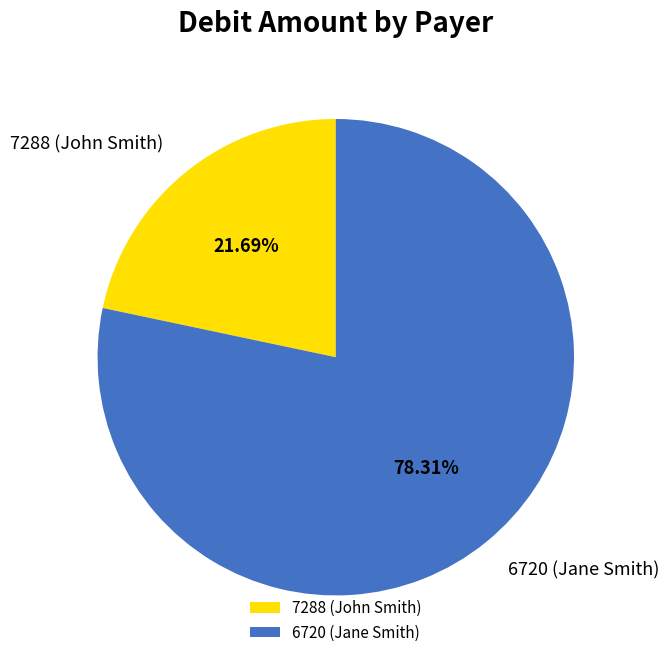

Does any single category account for the majority?

Yes